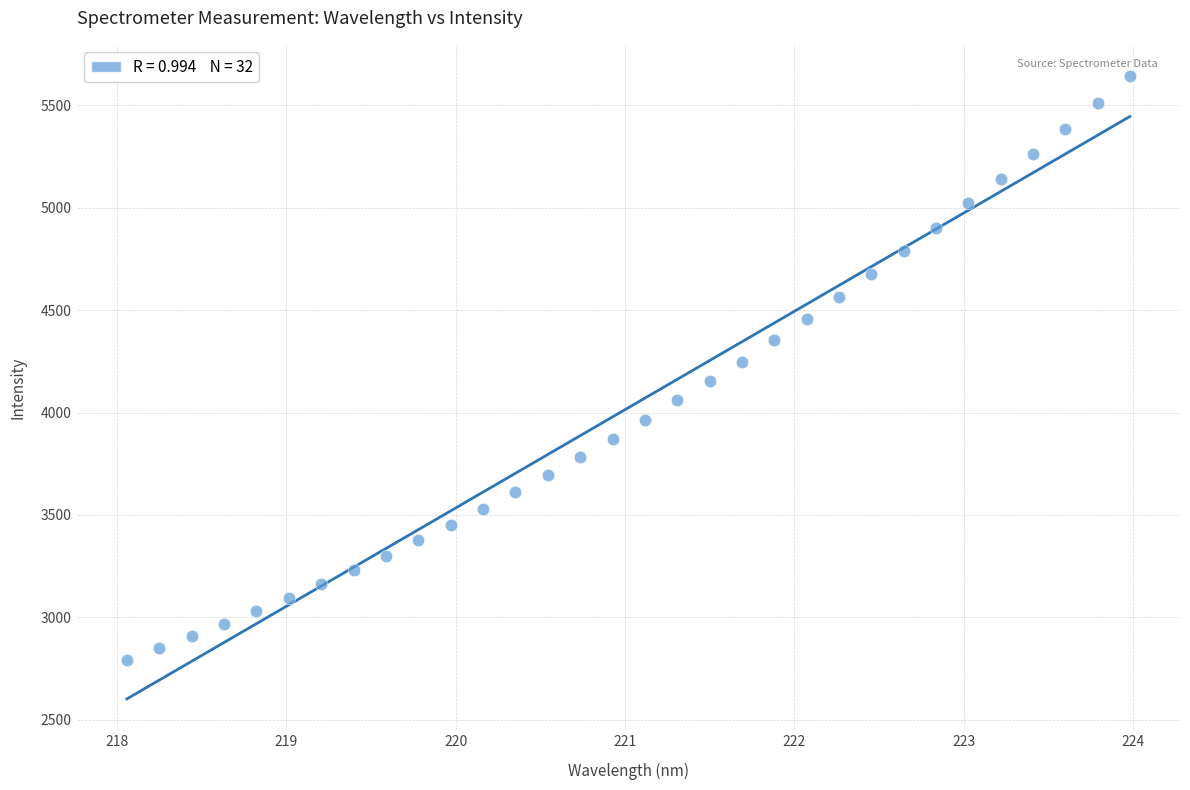

What is the range of X values (max minus min)?

5.9